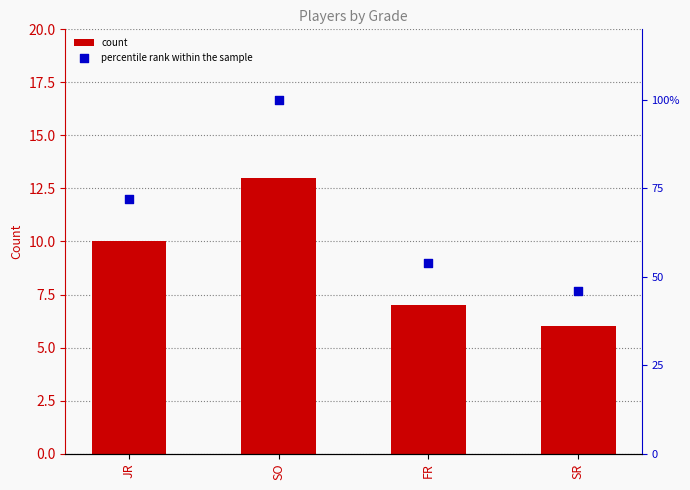

Which series reaches the minimum Y coordinate?

count